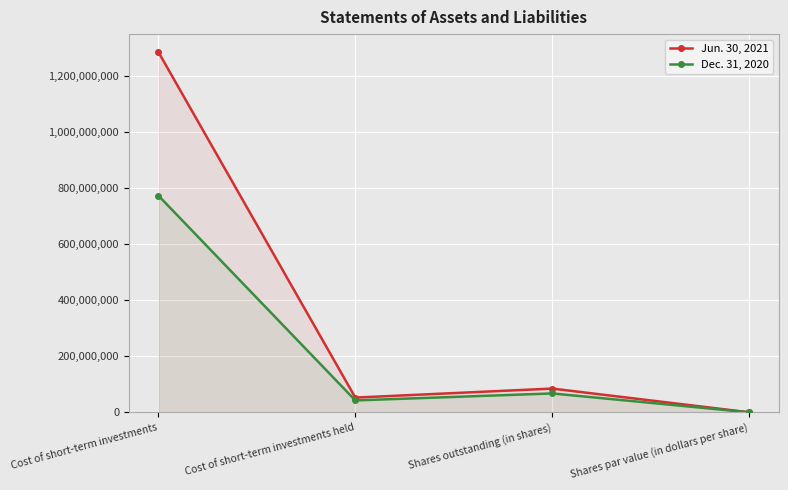

What is the value of the Jun. 30, 2021 point at the 2nd from the left?

52396354